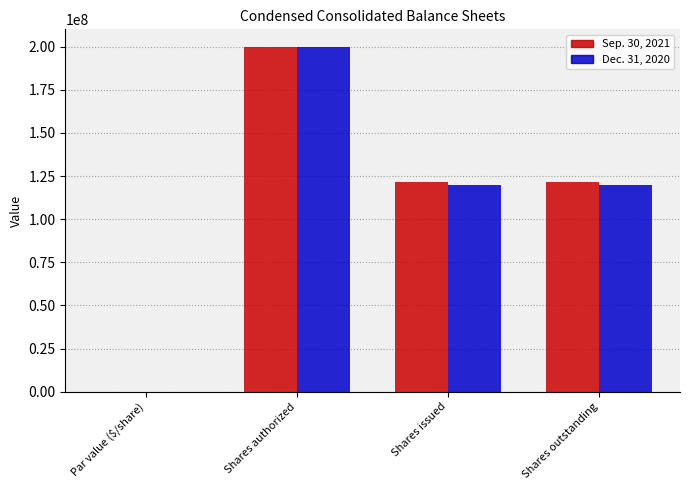

The Dec. 31, 2020 series shows 119549735.0 at Shares outstanding. True or false?

True